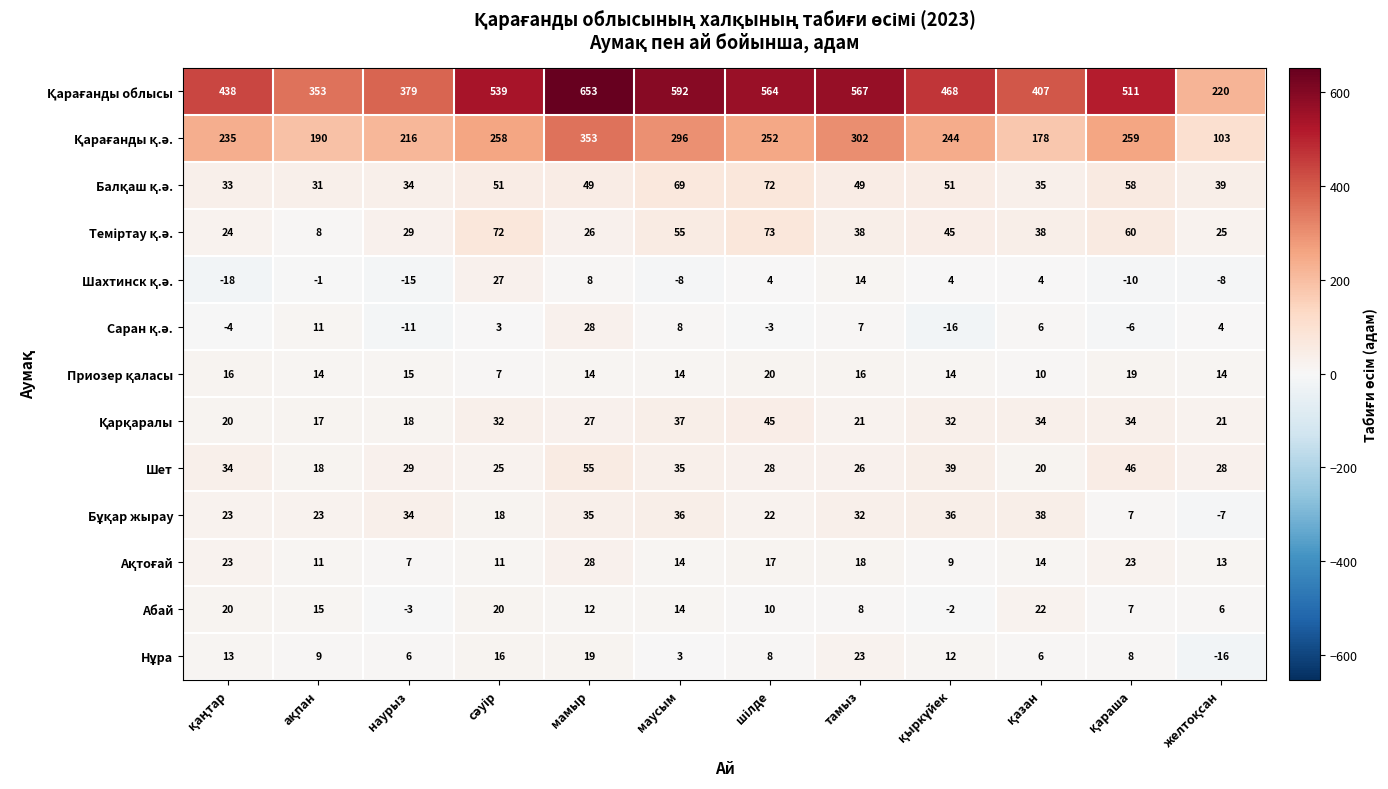

What is the sum of all Абай values?

129